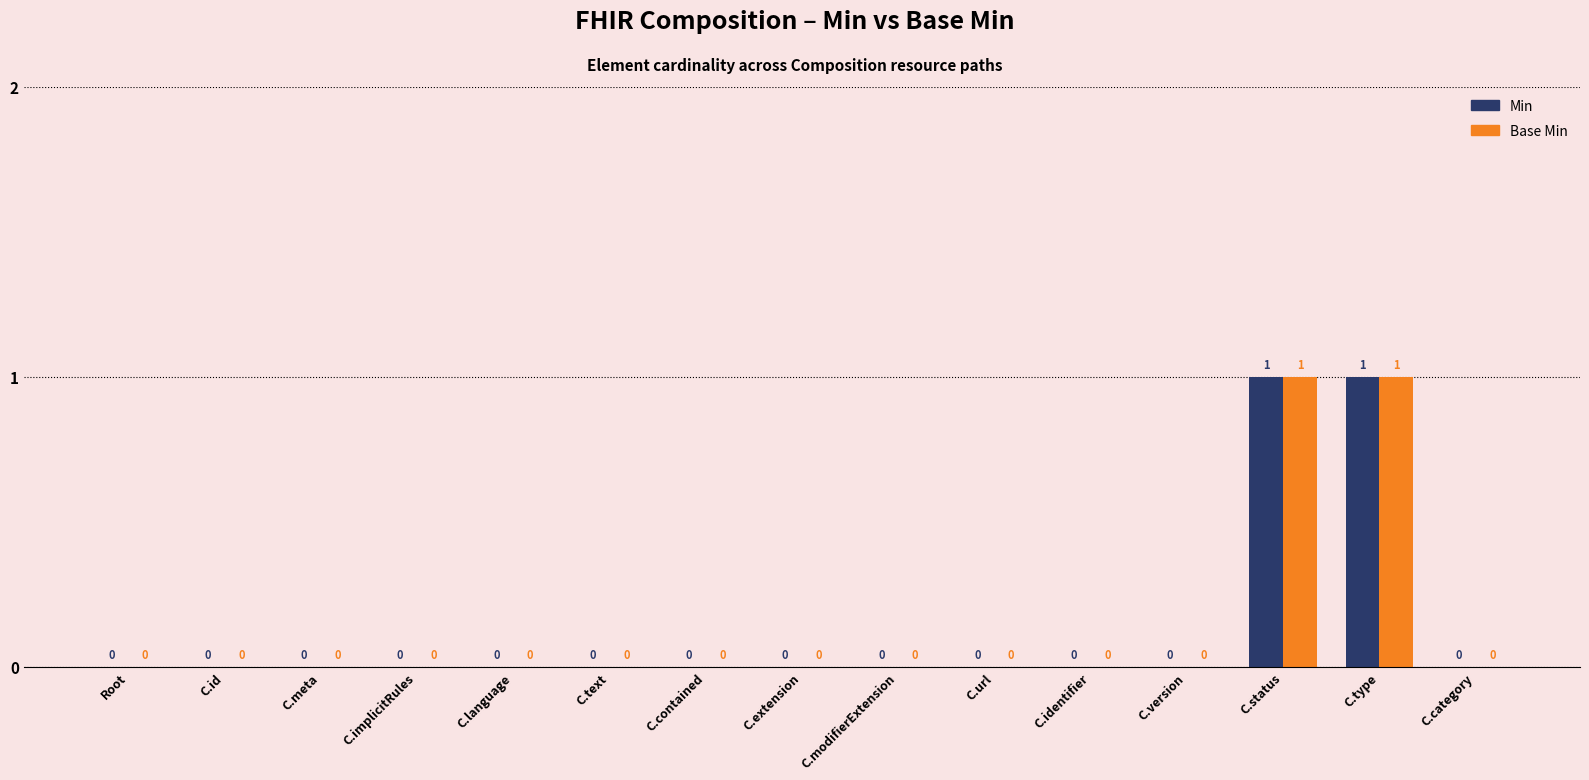

Is the value of Min at C.status greater than the value of Base Min at C.implicitRules?

Yes